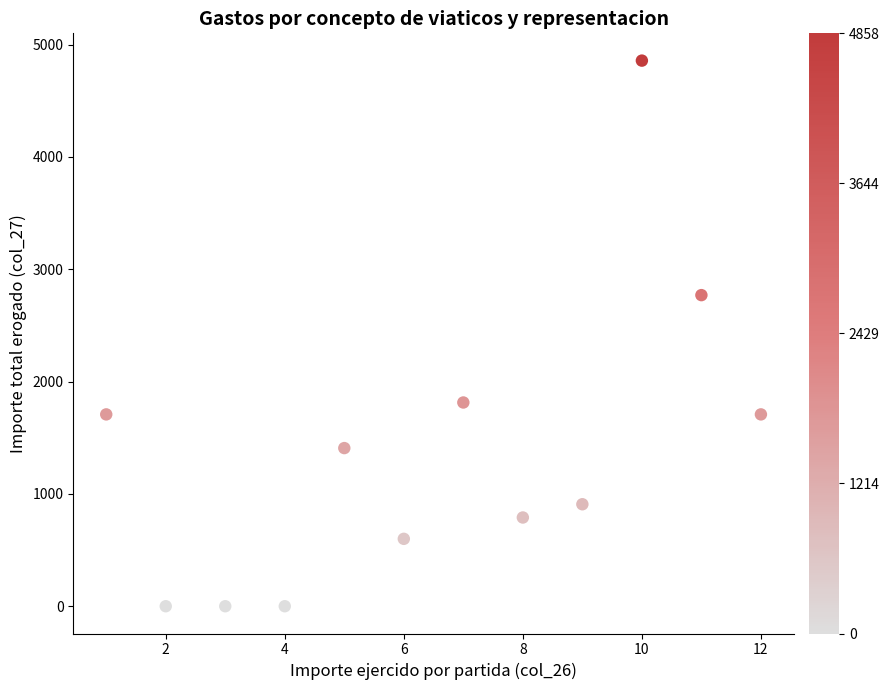

What Y value in the scatter plot is closest to 2429?

2770